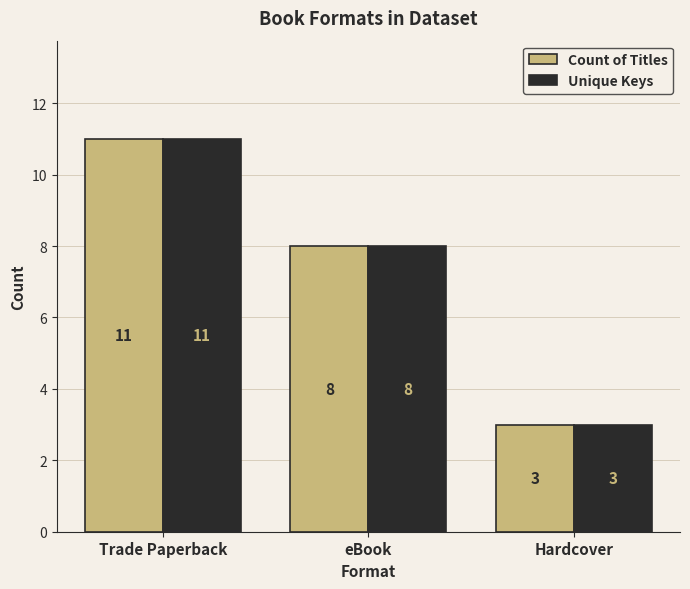

Is the value of Unique Keys at Hardcover greater than the value of Count of Titles at Trade Paperback?

No